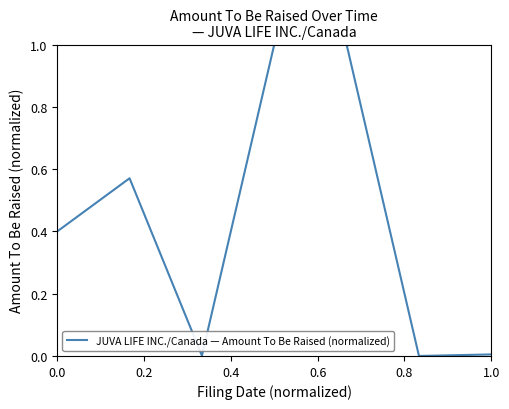

What is the difference between the maximum and second lowest values?

1.0